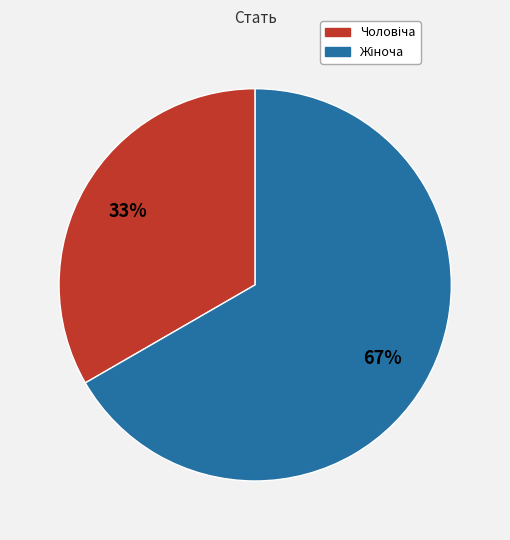

To the nearest percent, what is the average slice percentage?

50%